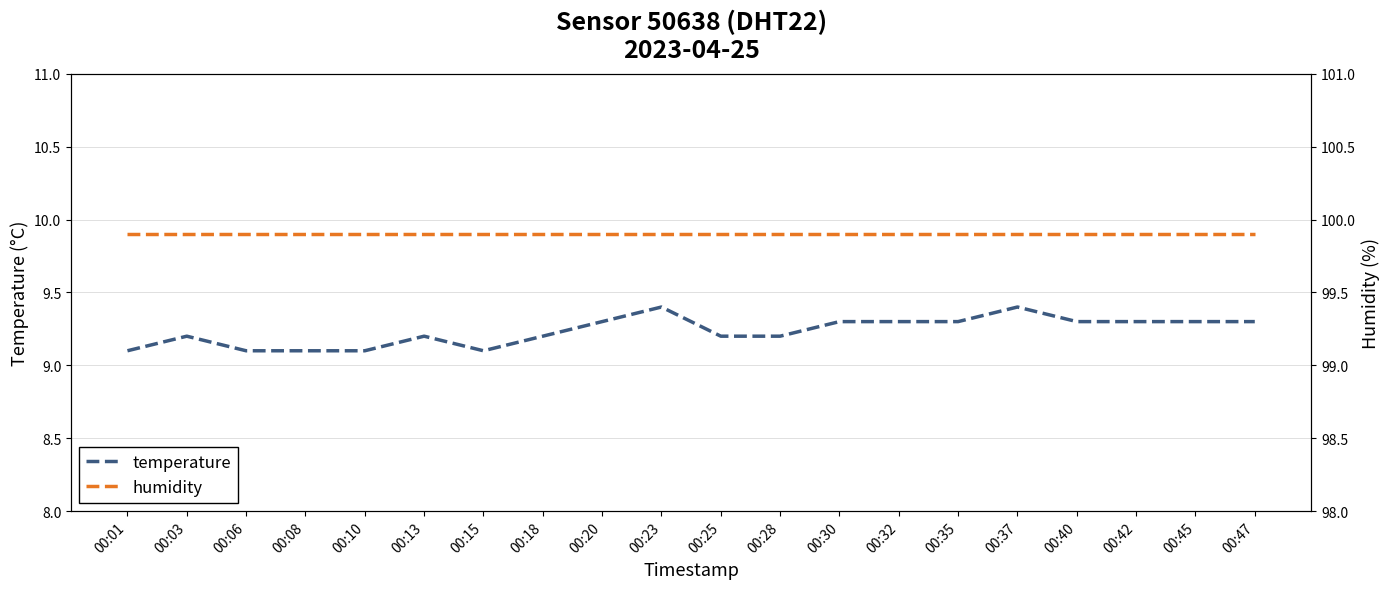

What is the sum of all temperature values?

184.7